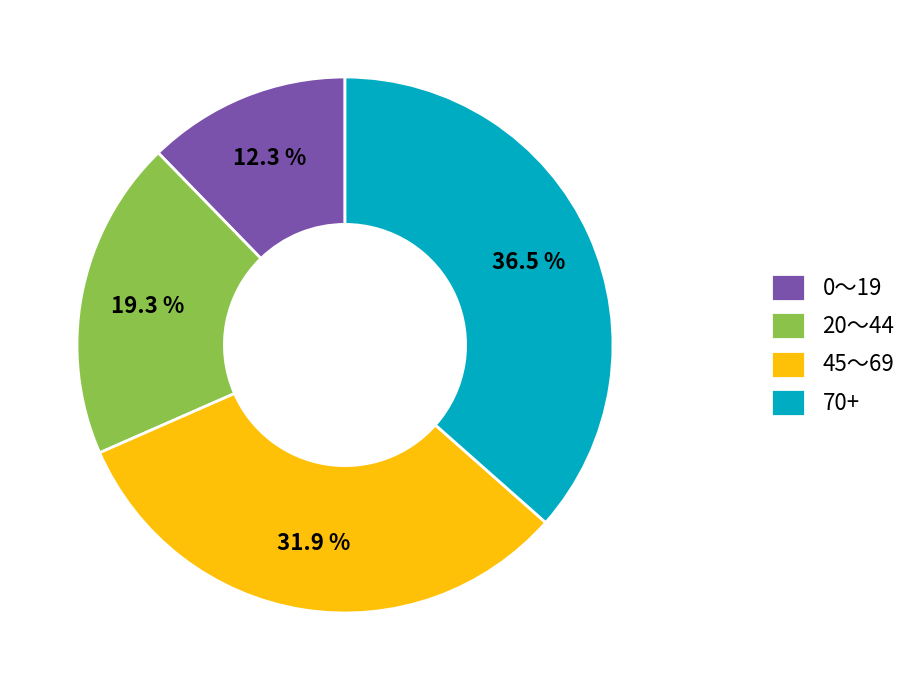

Do 45～69 and 20～44 together represent more than half of the pie?

Yes